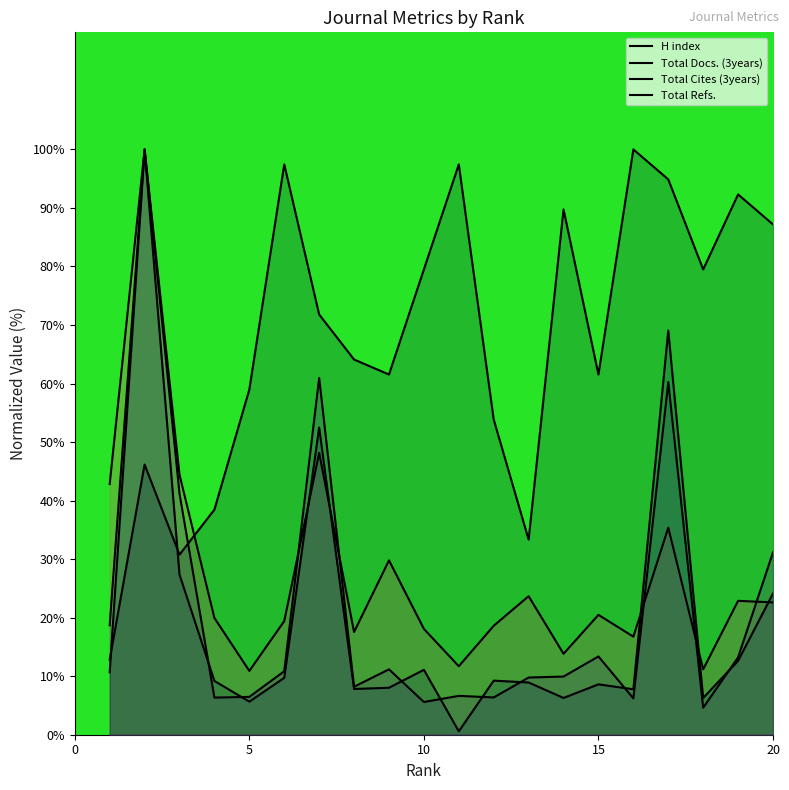

What is the greatest value displayed?

100.0